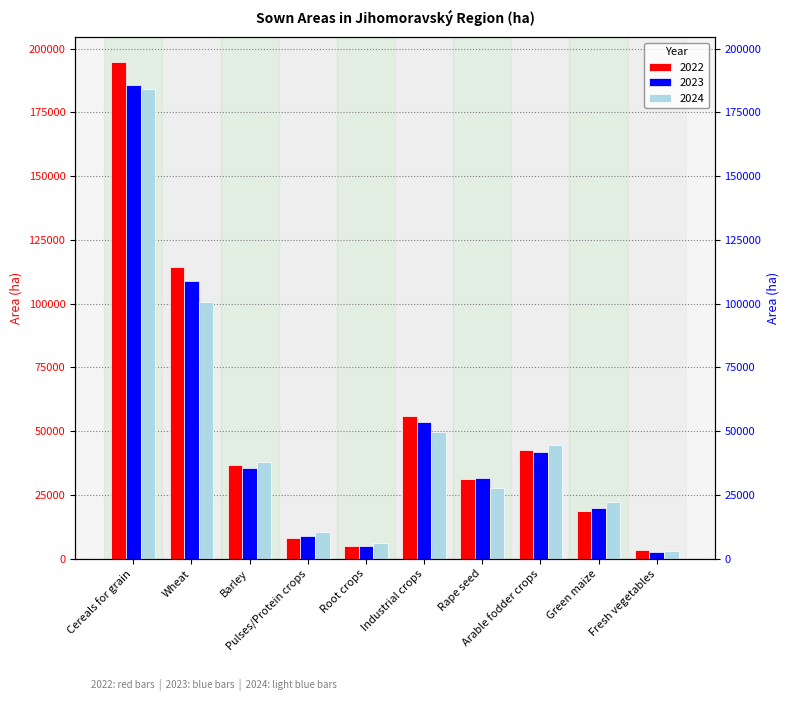

What is the difference between the 2024 values at Cereals for grain and Green maize?

162013.6